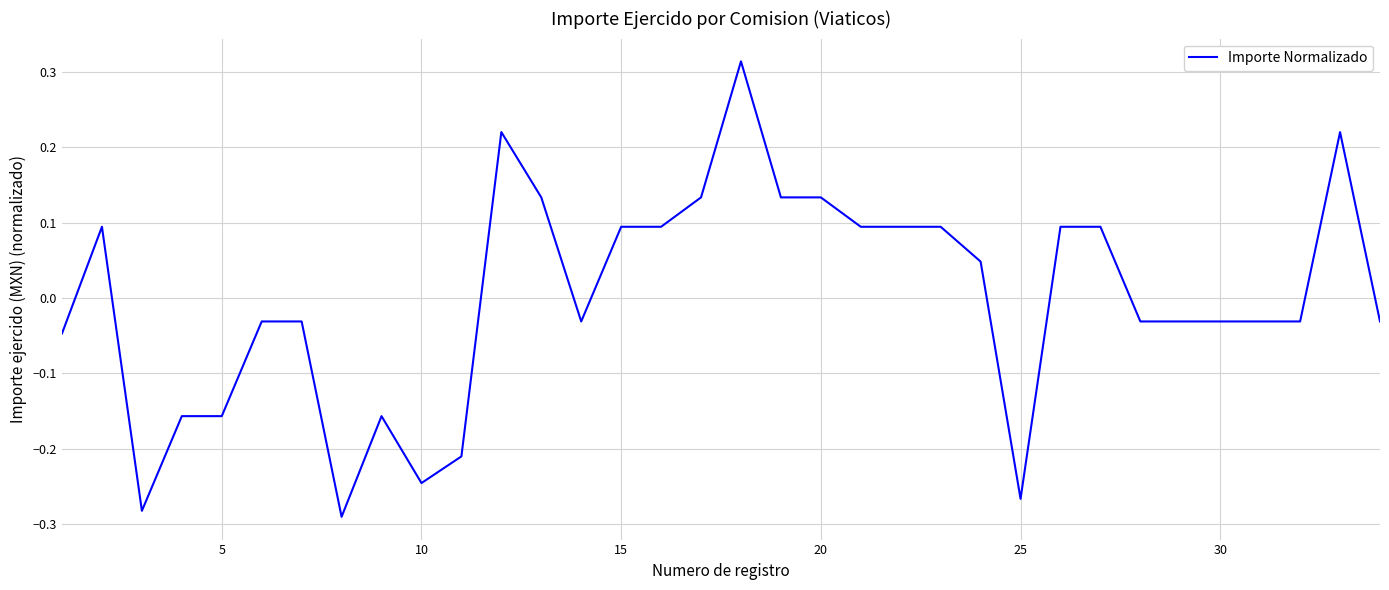

What is the difference between the maximum and minimum values?

0.6